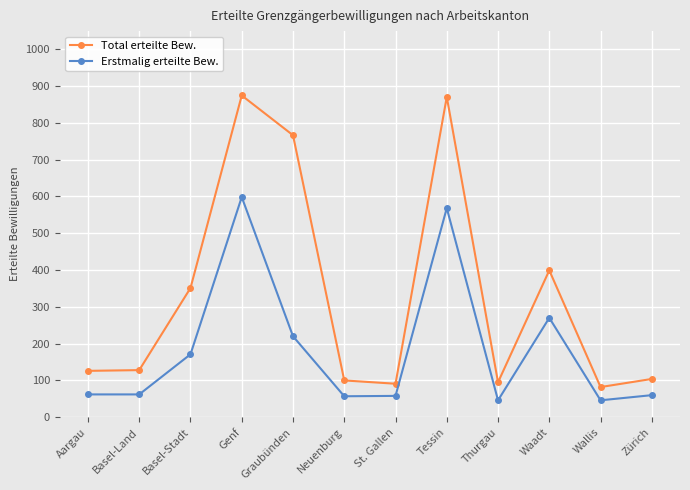

Which series has the largest total across all categories?

Total erteilte Bew.